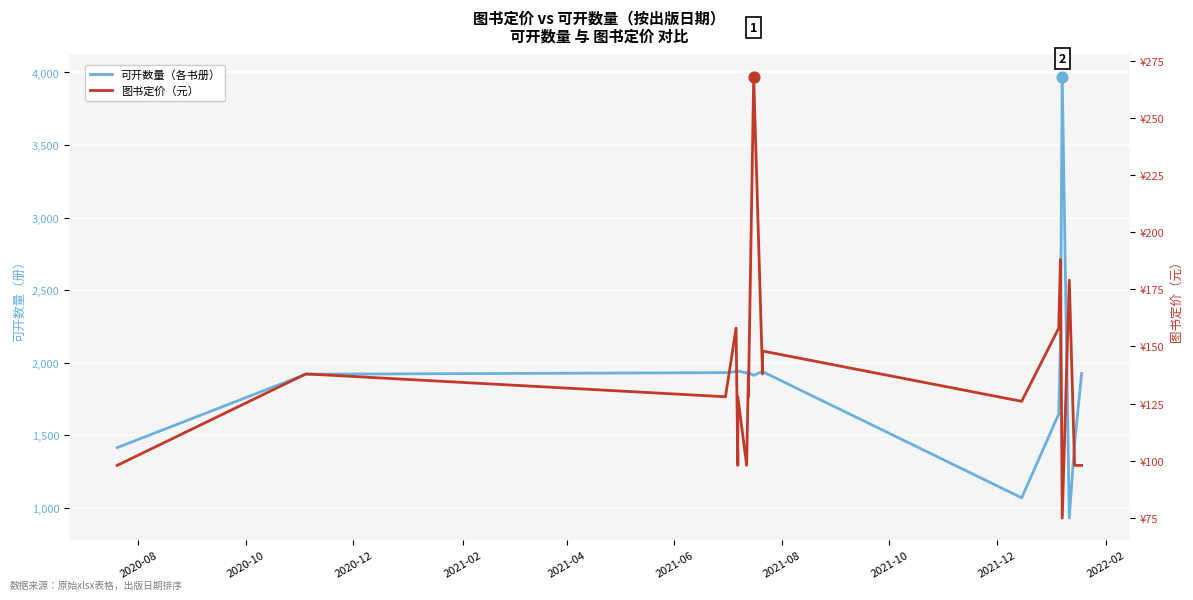

What are all the series names shown in the legend?

可开数量（各书册）, 图书定价（元）